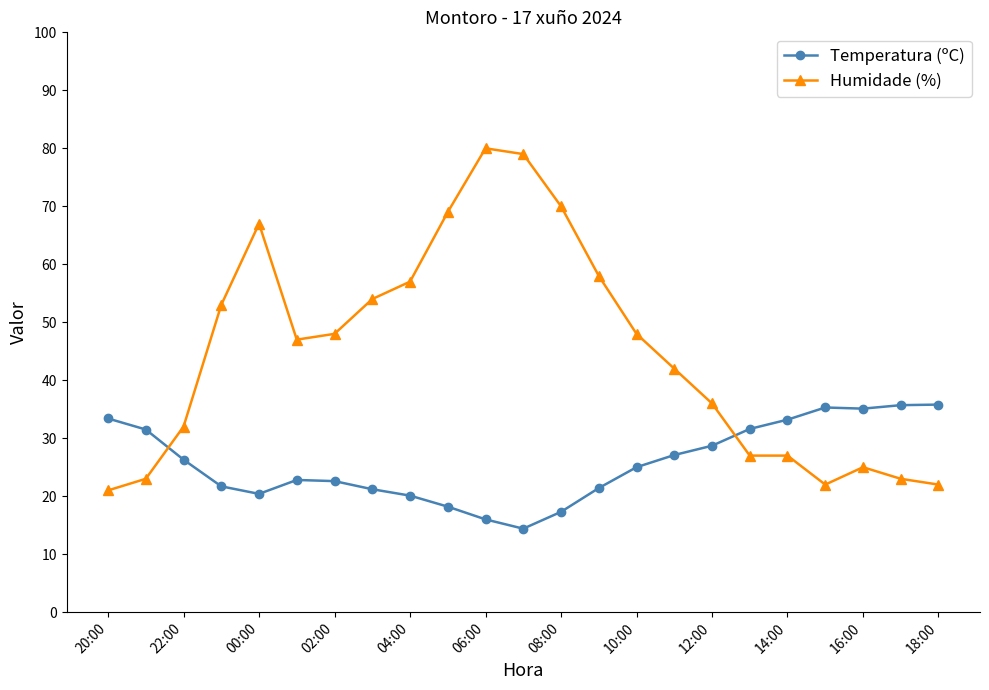

What is the difference between the maximum and minimum values in the Temperatura (ºC) series?

21.4